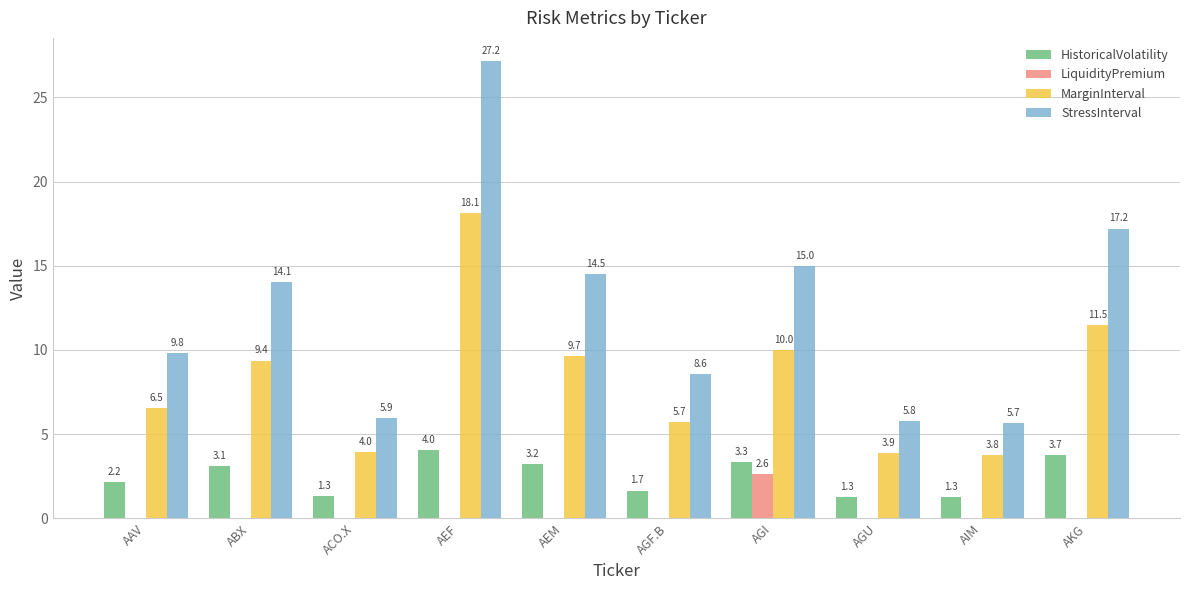

At which label is MarginInterval closest to 10?

AGI